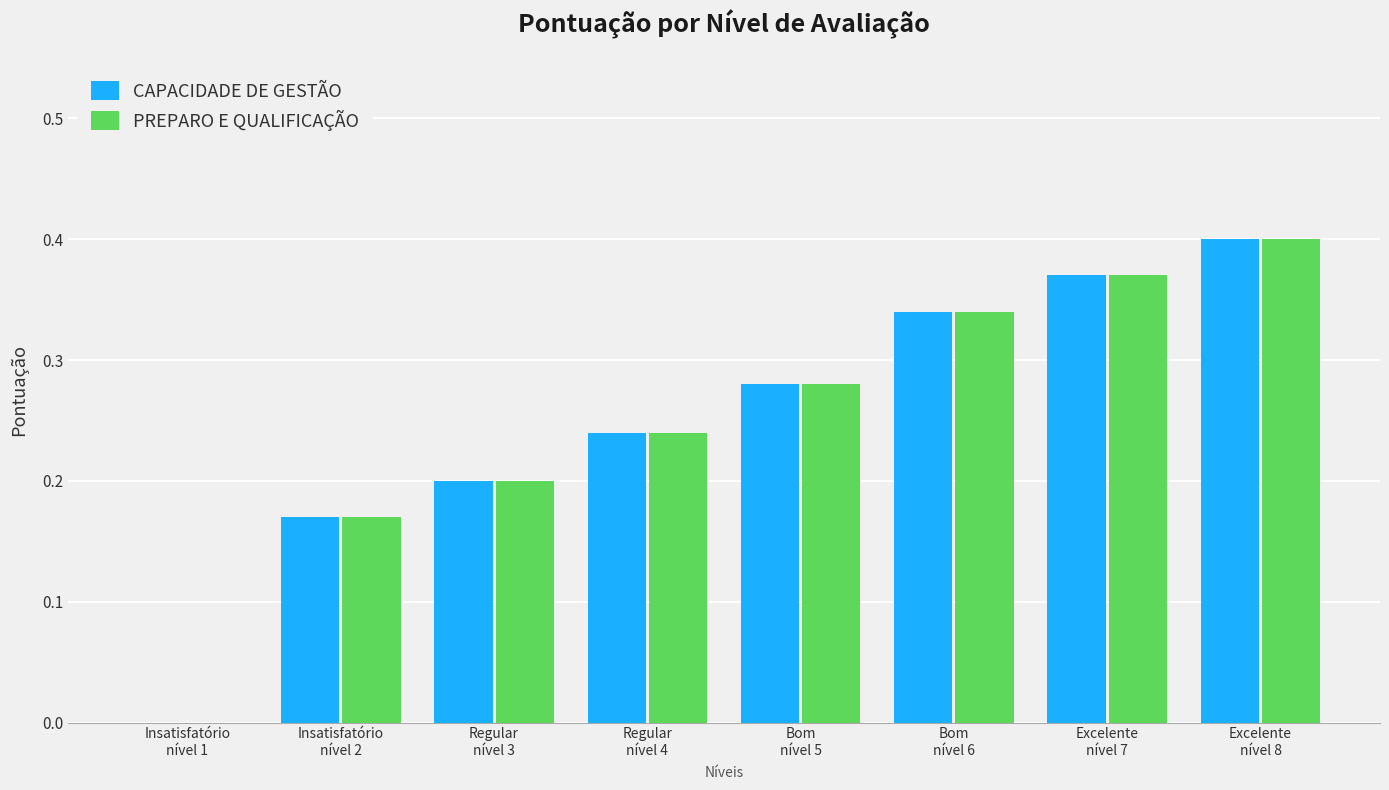

What is the sum of all PREPARO E QUALIFICAÇÃO values?

2.0